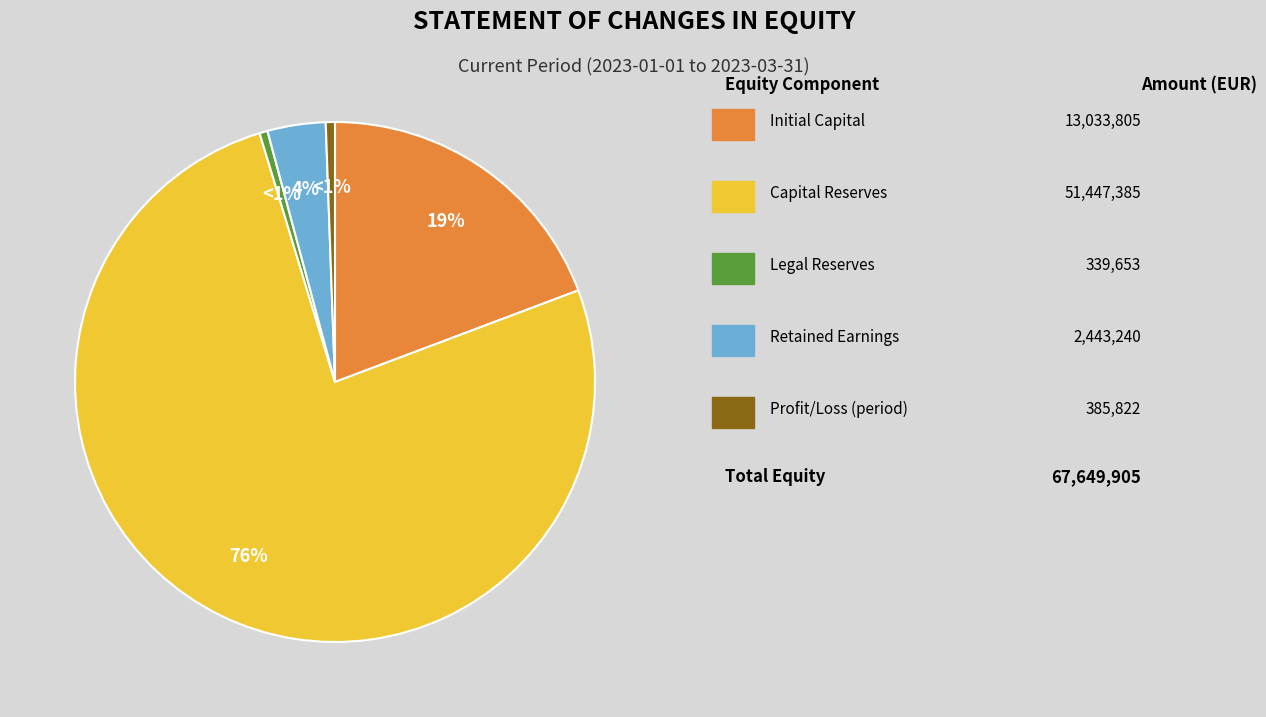

To the nearest percent, what is the average slice percentage?

20%